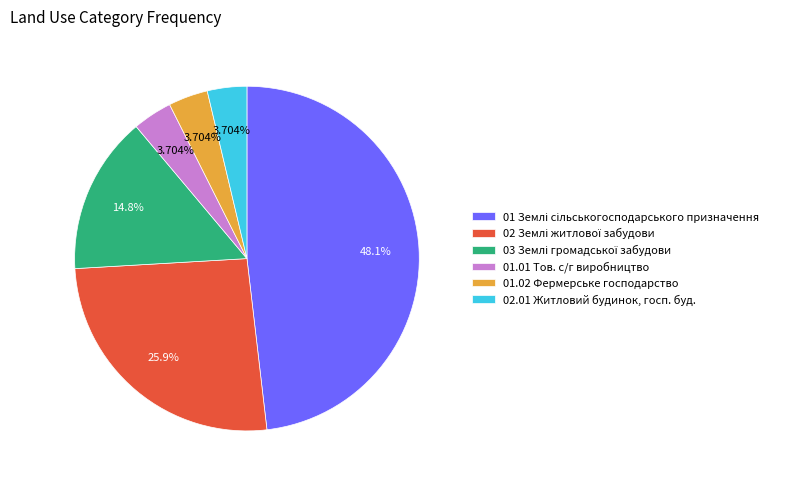

Count the number of slices in the pie.

6